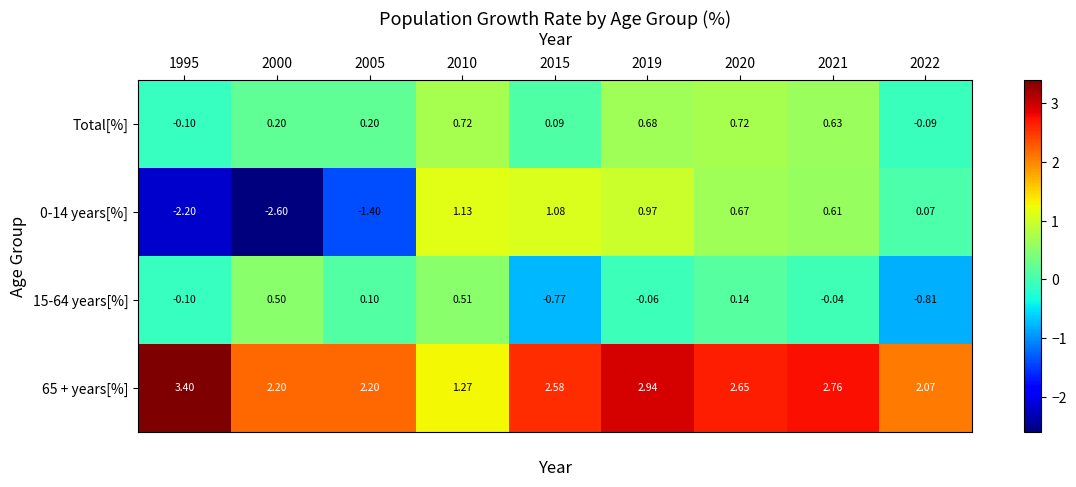

Is the value of Total[%] at 2010 greater than the value of 65 + years[%] at 2000?

No